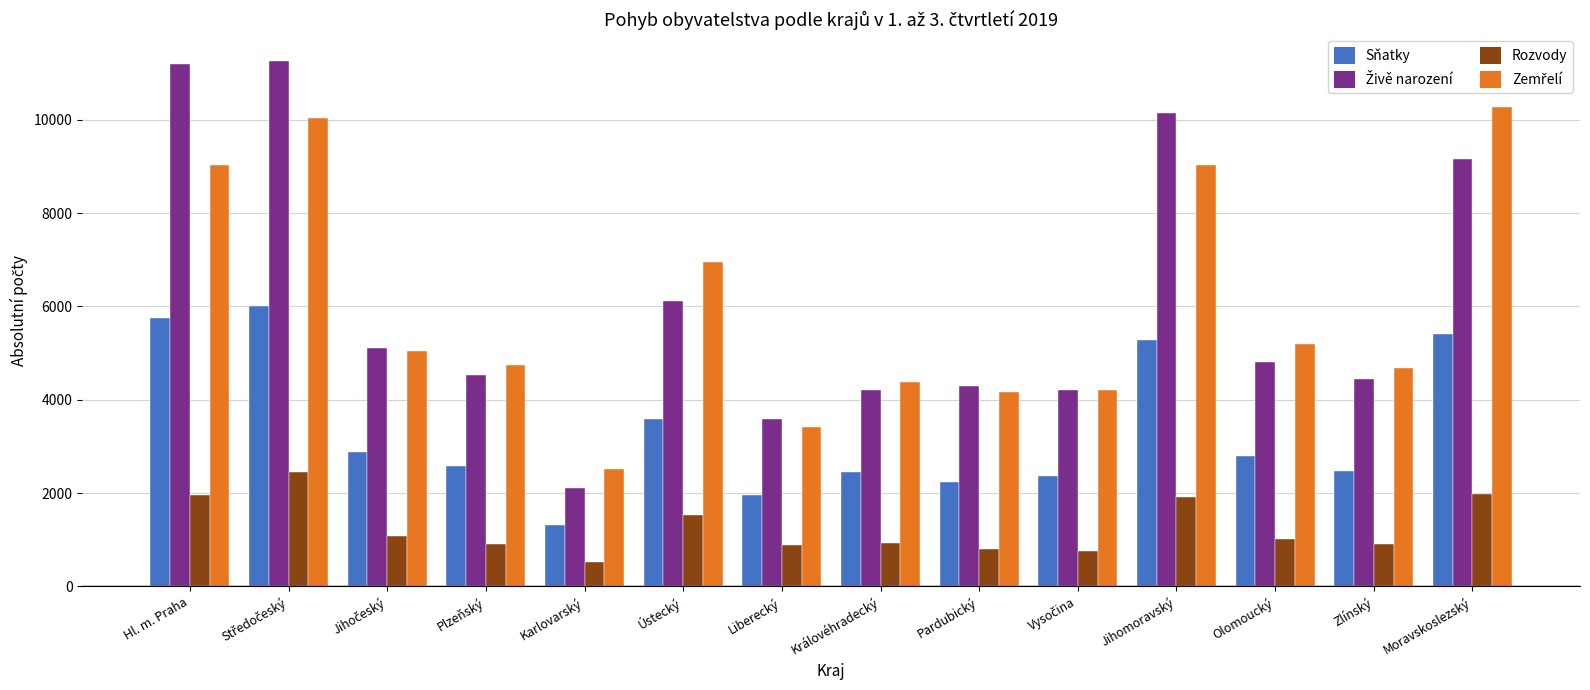

Is it true that Sňatky equals 1323 at Karlovarský?

True